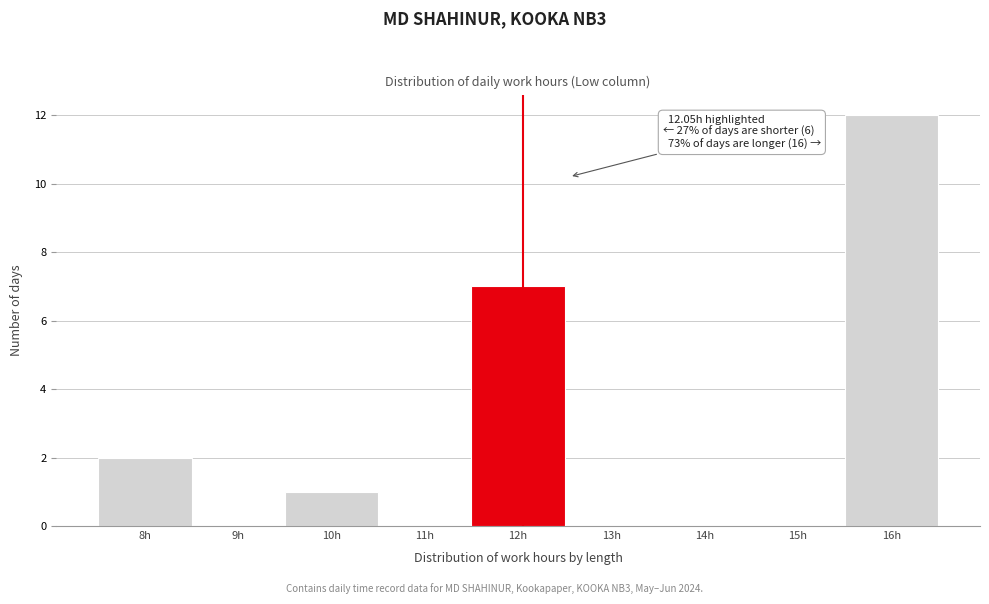

Which range on the x-axis has the tallest bar?

15.5 to 16.5